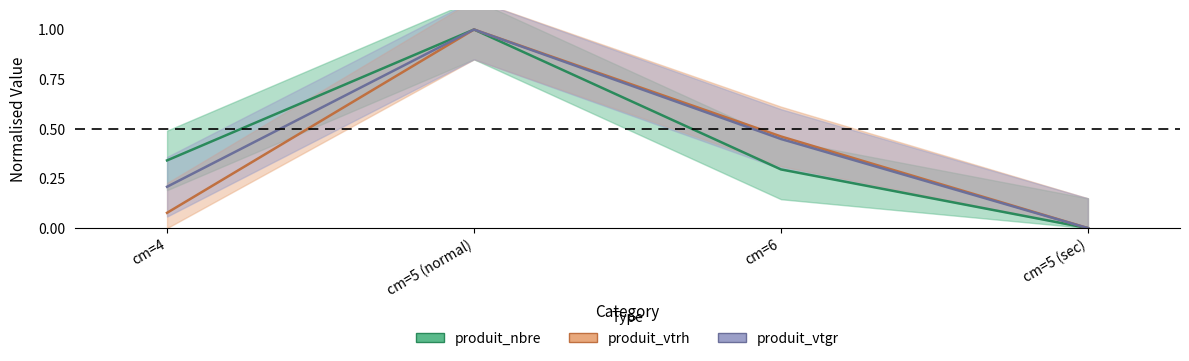

What is the total value across all series at cm=6?

1.2